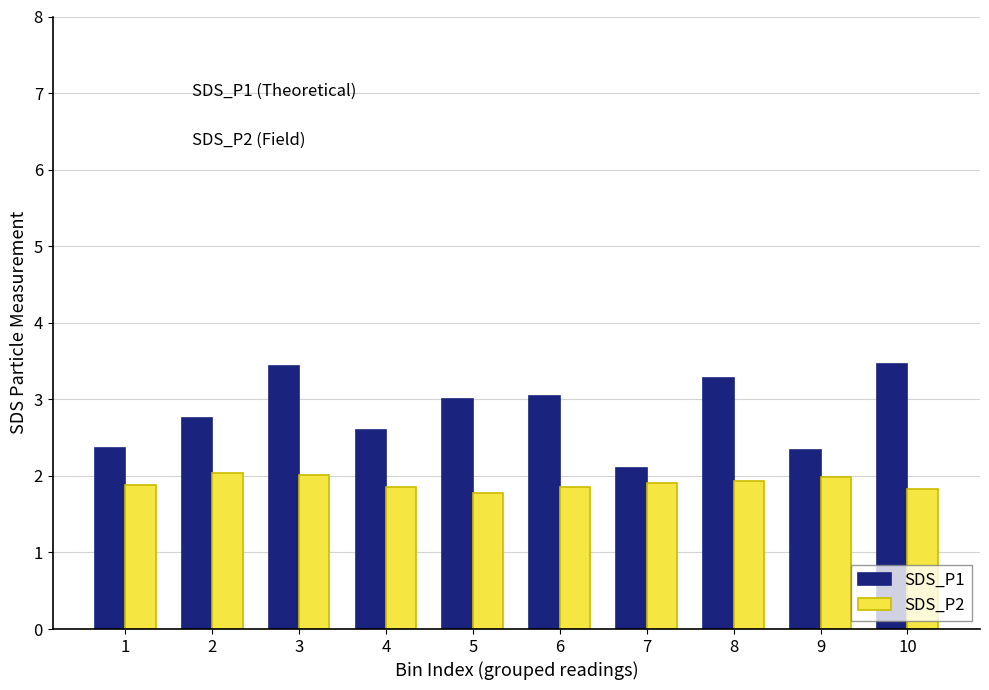

How many data points does each series have?

10